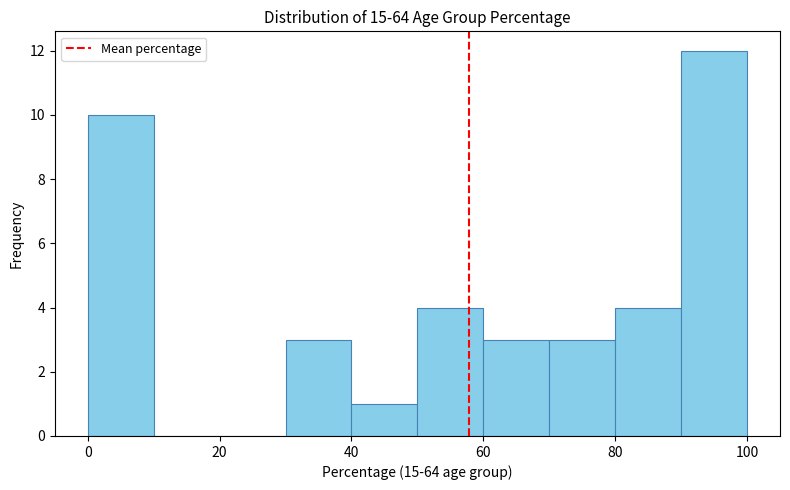

What is the height of the bar covering 50 to 60 on the x-axis? The values are not printed on the chart, so give them approximately, as read against the axis.

4